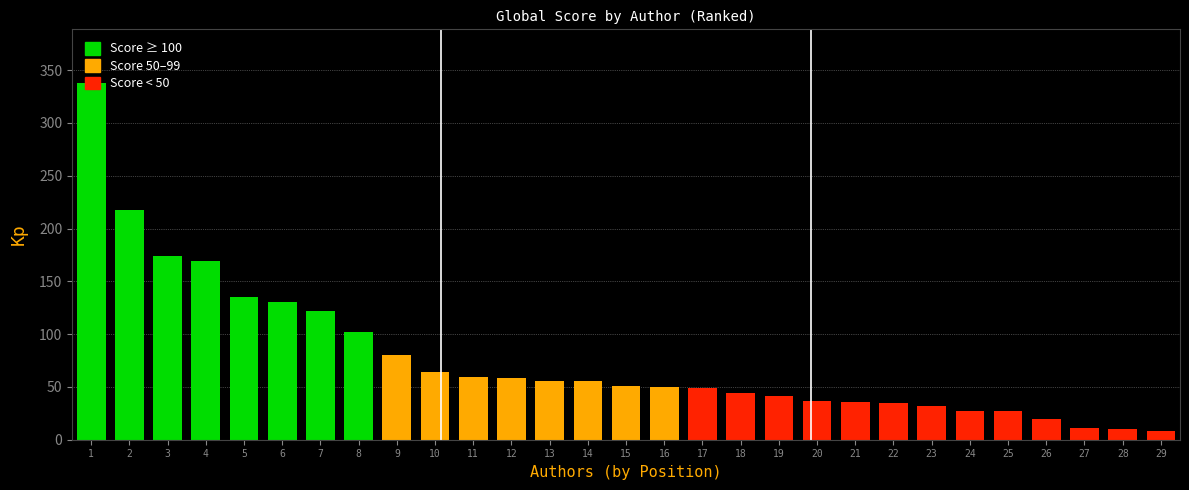

What is the greatest value displayed?

338